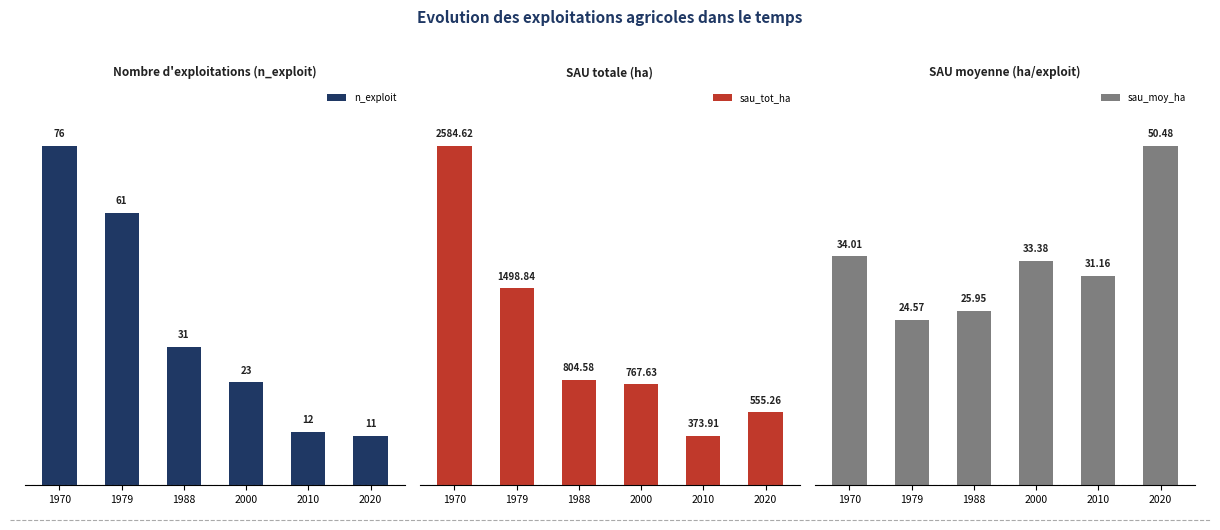

What is the total value across all series at 1988?

861.5